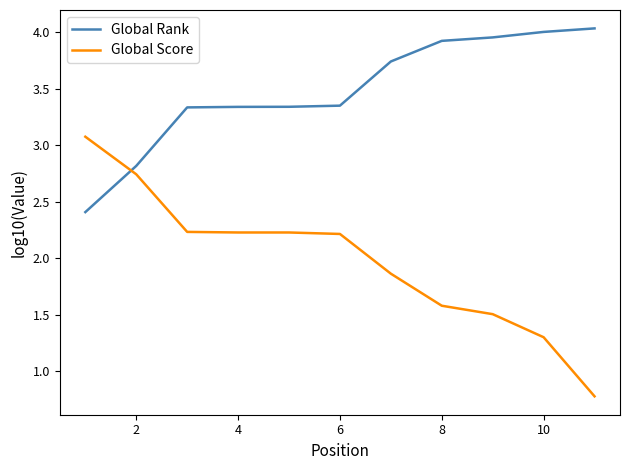

Which series has the largest total across all categories?

Global Rank